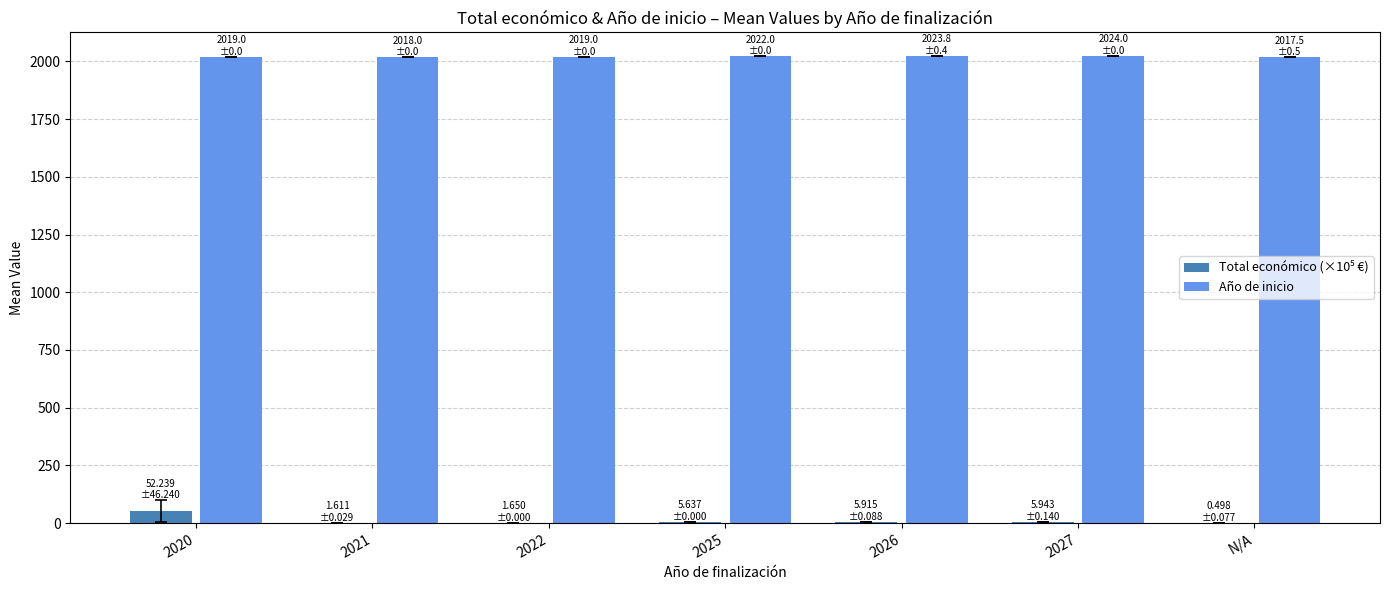

Is it true that Año de inicio equals 960.6 at 2022?

False